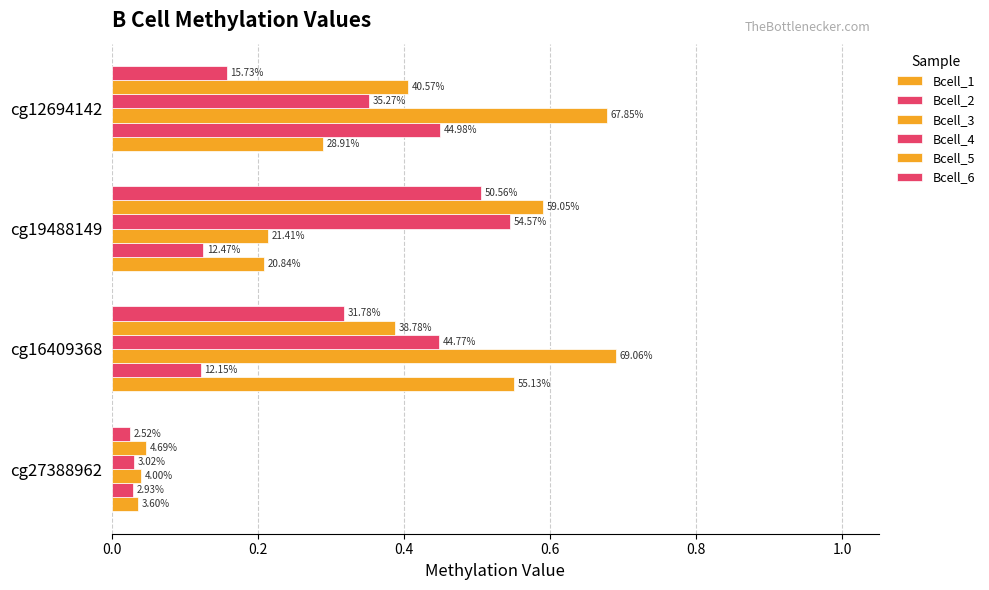

Which series has the largest total across all categories?

Bcell_3